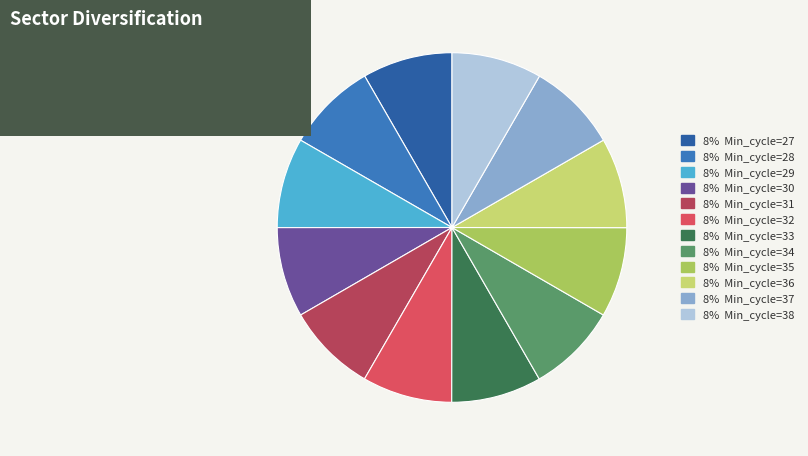

Is there any slice that represents more than half of the pie?

No